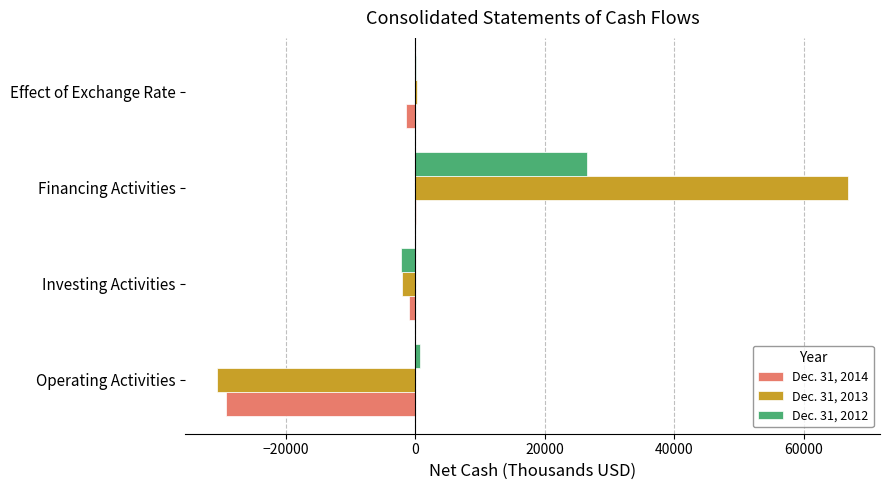

What is the maximum value shown in the chart?

66892